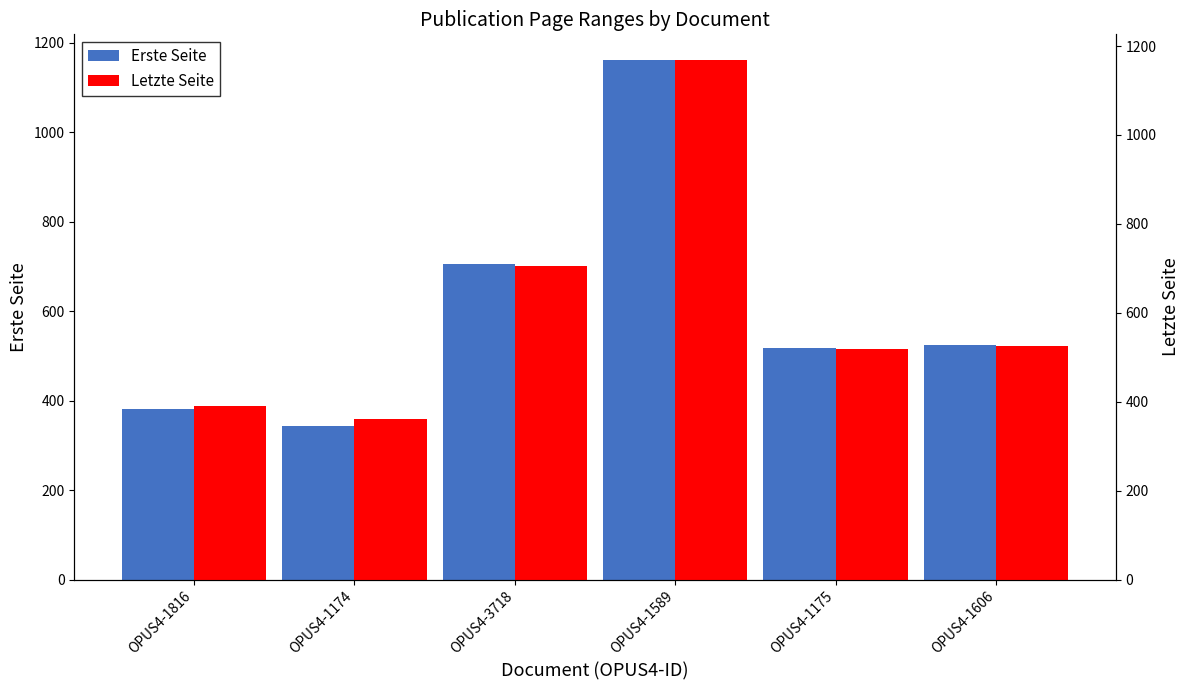

What is the label of the 3rd bar from the left?

OPUS4-3718